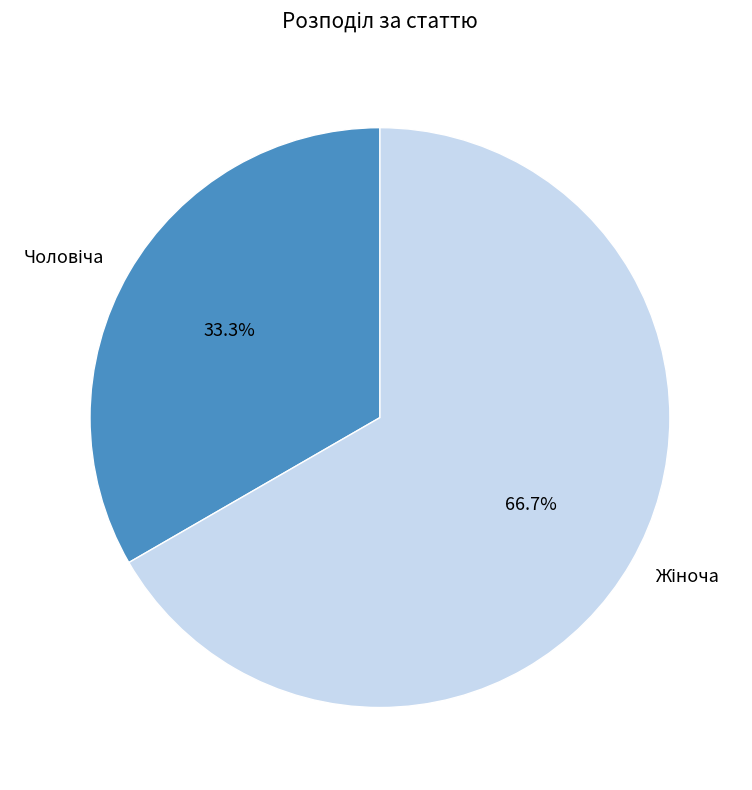

Does any single category account for the majority?

Yes